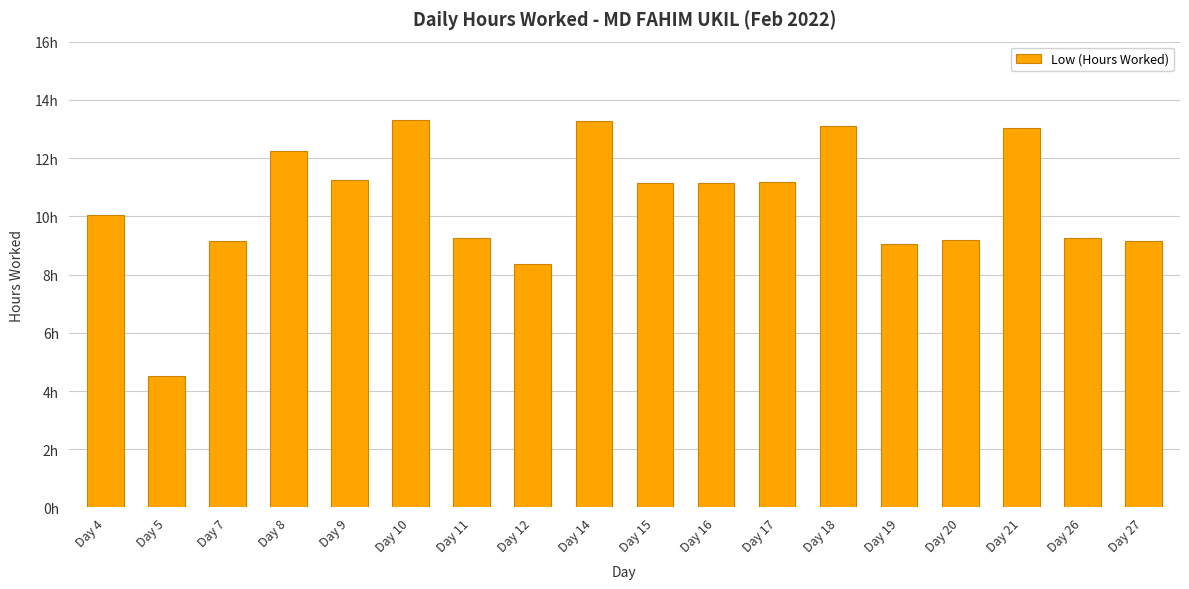

Between Day 10 and Day 18, which is larger?

Day 10